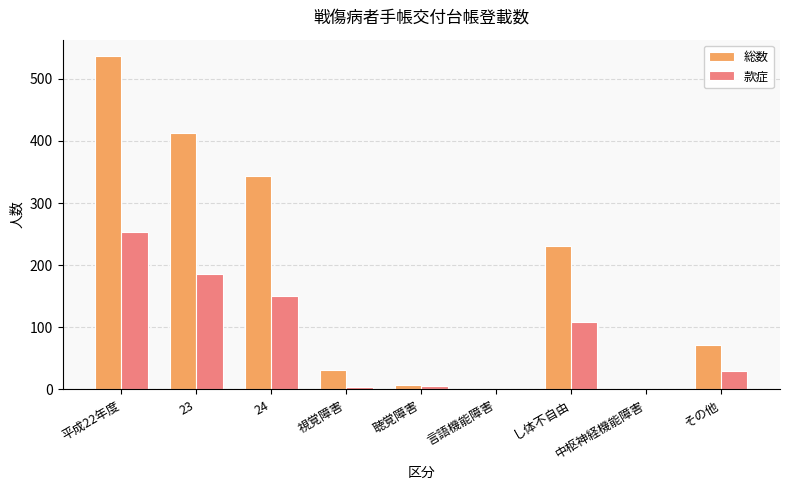

What is the sum of all 総数 values?

1634